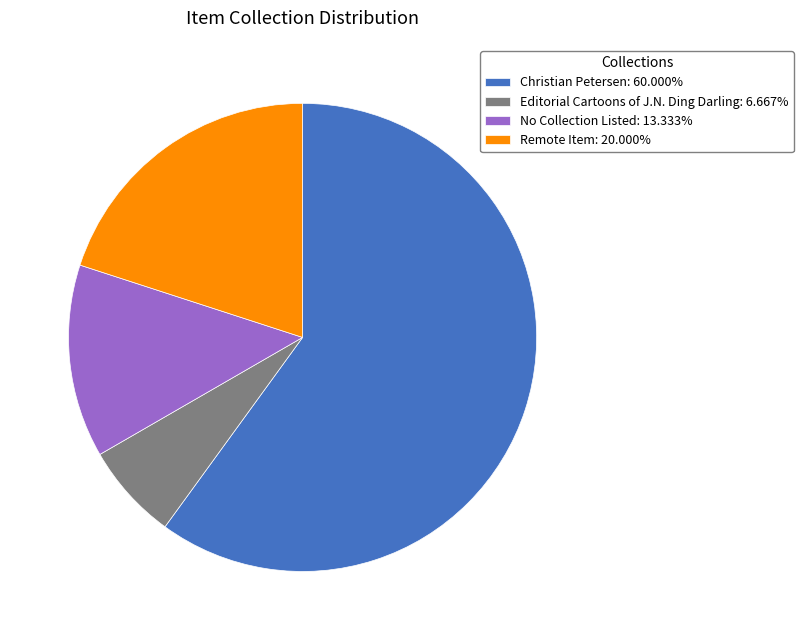

What is the ratio of the value at Remote Item: 20.000% to the value at Editorial Cartoons of J.N. Ding Darling: 6.667%?

3.0